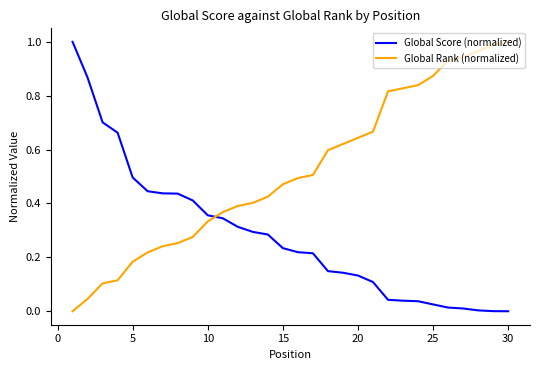

Rank the series by their average value, from lowest to highest.

Global Score (normalized), Global Rank (normalized)